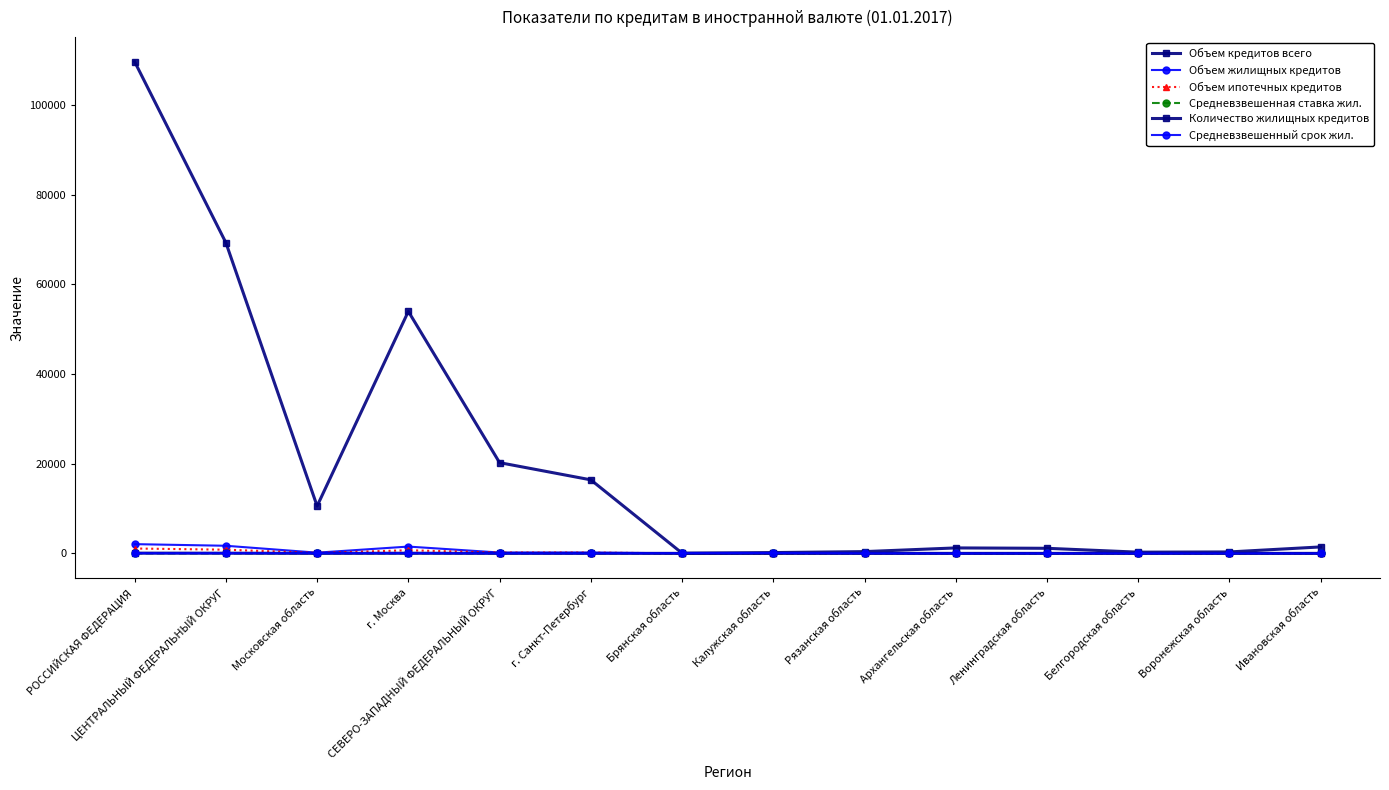

At which category does Объем кредитов всего reach its first local peak?

г. Москва